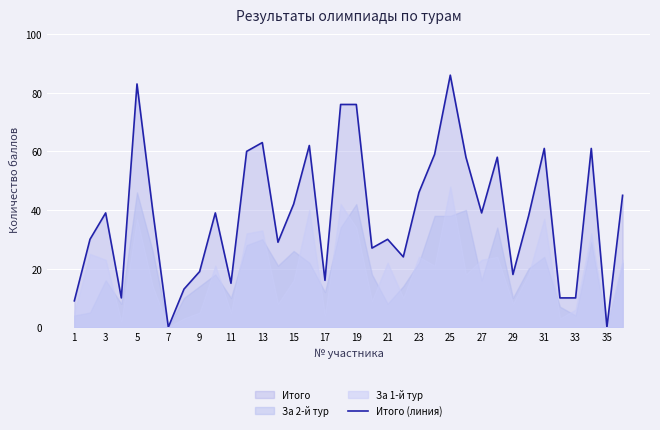

Is it true that Итого (линия) equals 11 at 3?

False